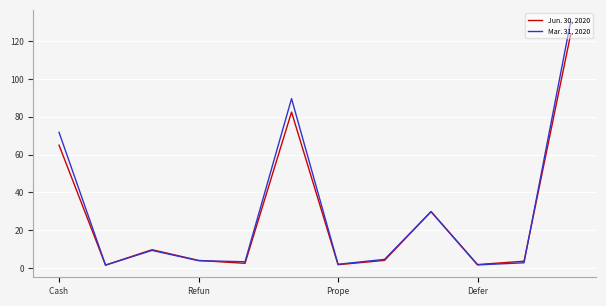

Rank the series by their maximum value, from lowest to highest.

Jun. 30, 2020, Mar. 31, 2020